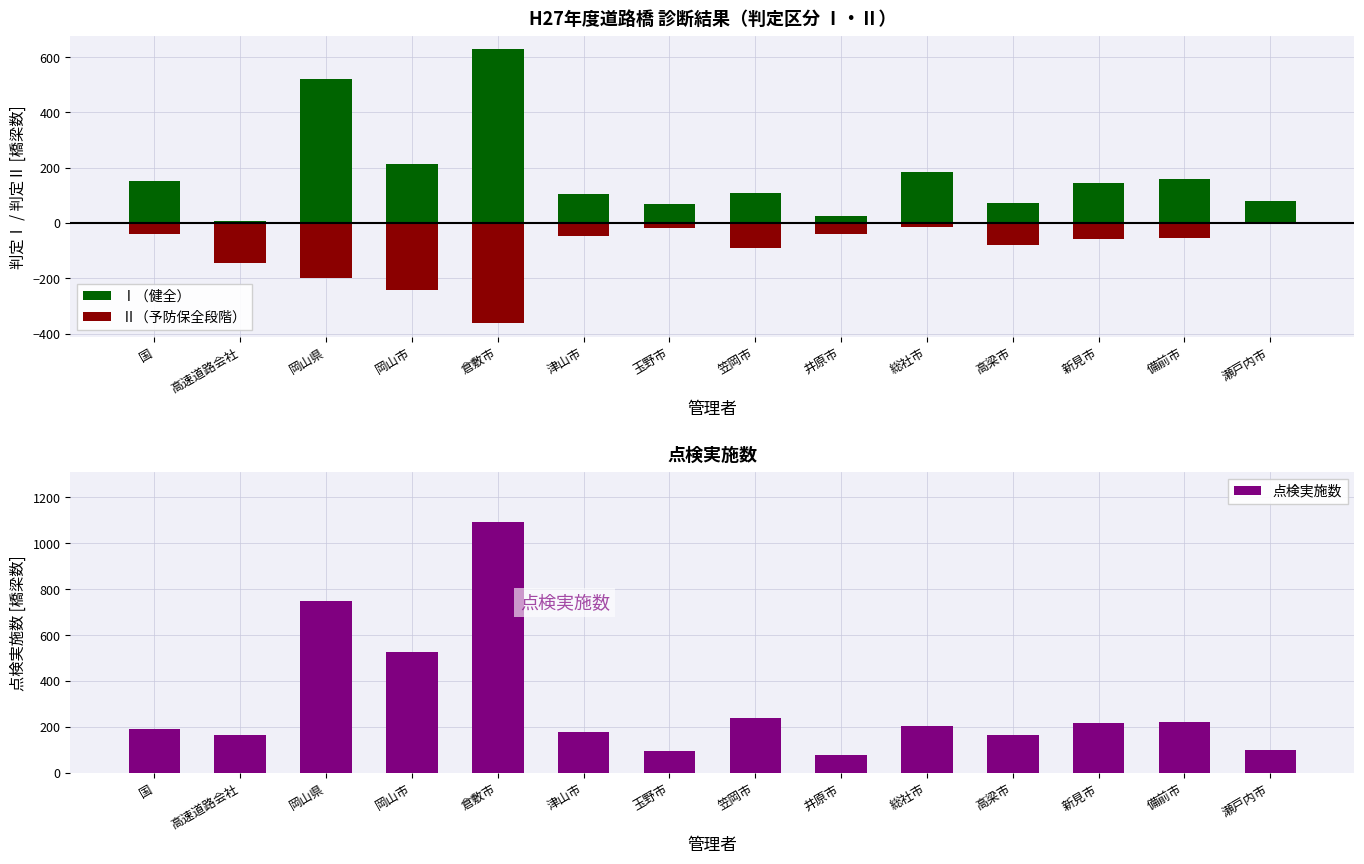

What is the total value across all series at 玉野市?

146